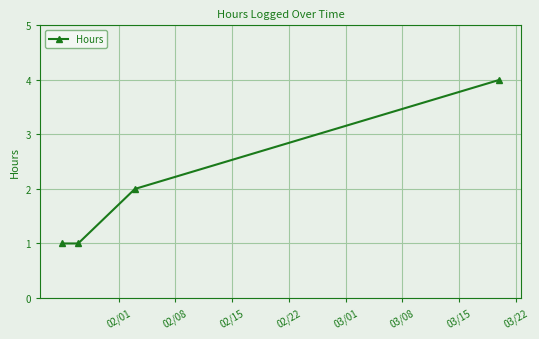

Reading right to left, list all the values displayed in this chart.

4	2	1	1